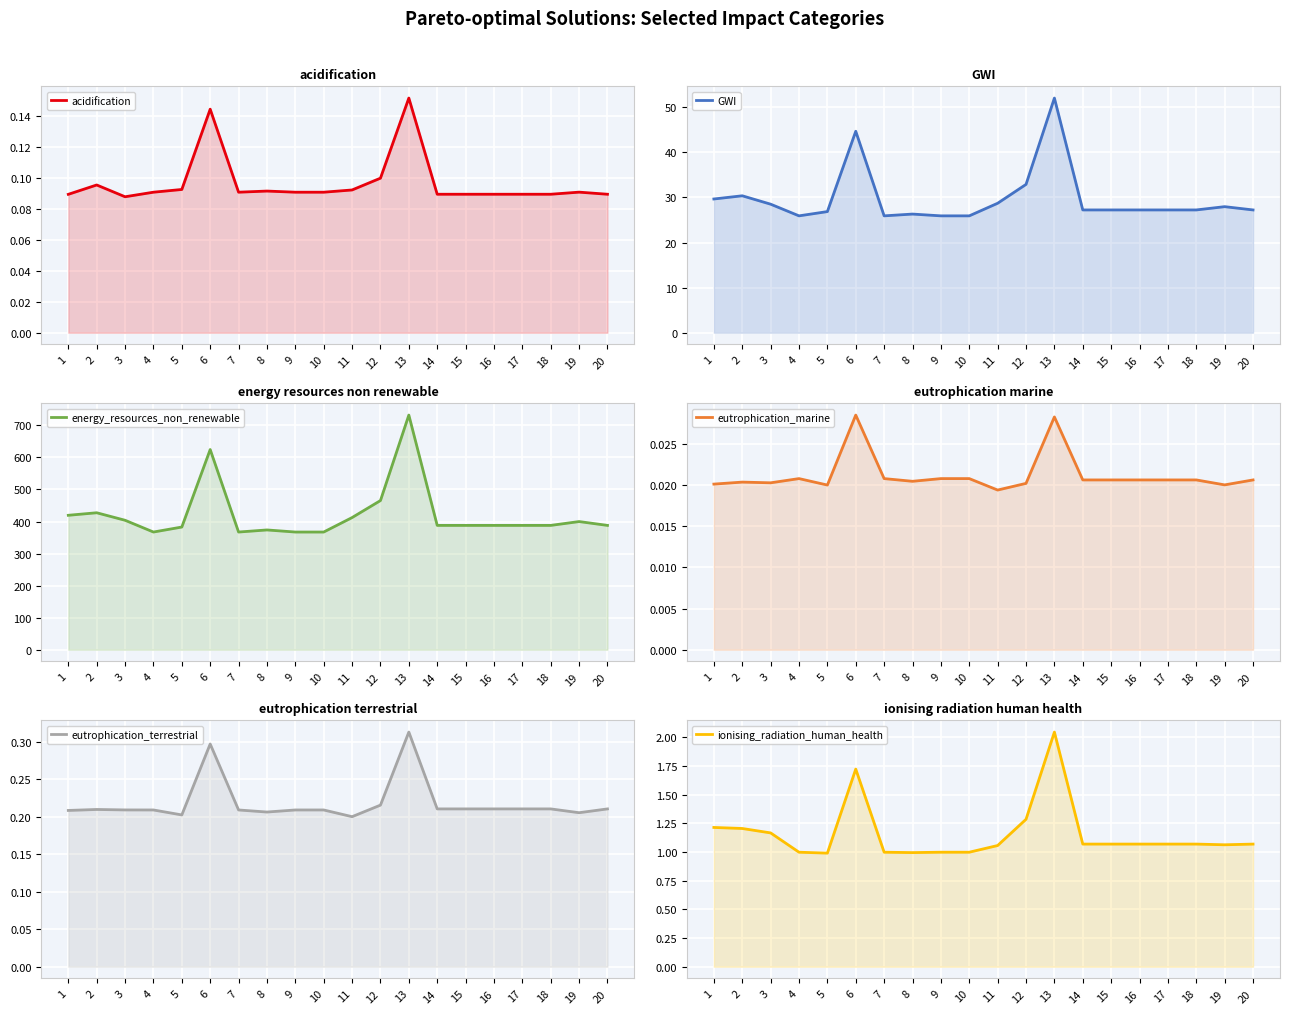

True or false: acidification and ionising_radiation_human_health cross at least once.

False